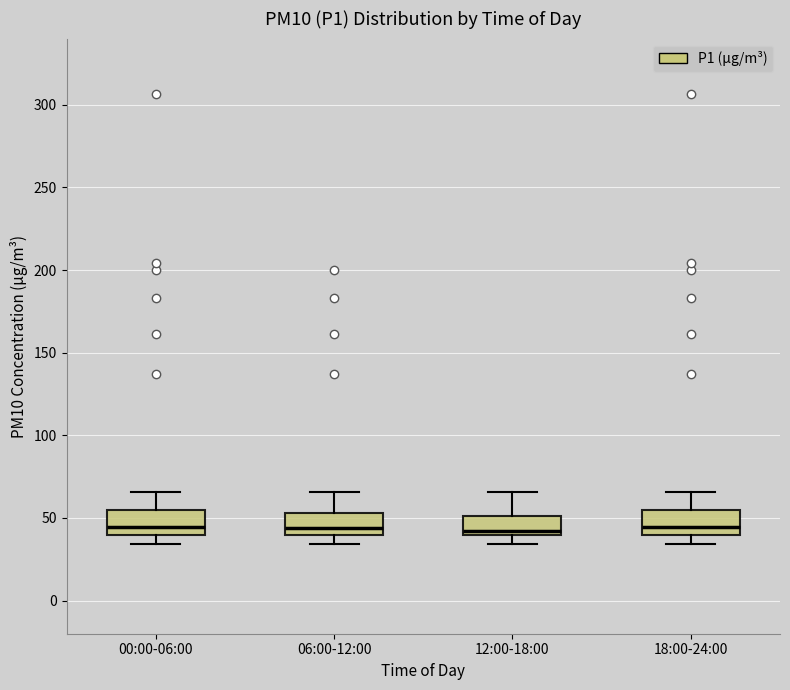

Reading left to right, transcribe this box plot: for each box, give where its median line is, the range the box spans, and where its two whiskers end, as read against the y-axis. The values are not printed on the chart, so give them approximately, as read against the axis.

00:00-06:00: median 45, box 40 to 55, whiskers 35 to 65
06:00-12:00: median 45, box 40 to 55, whiskers 35 to 65
12:00-18:00: median 40 (just above the box's lower edge), box 40 to 50, whiskers 35 to 65
18:00-24:00: median 45, box 40 to 55, whiskers 35 to 65